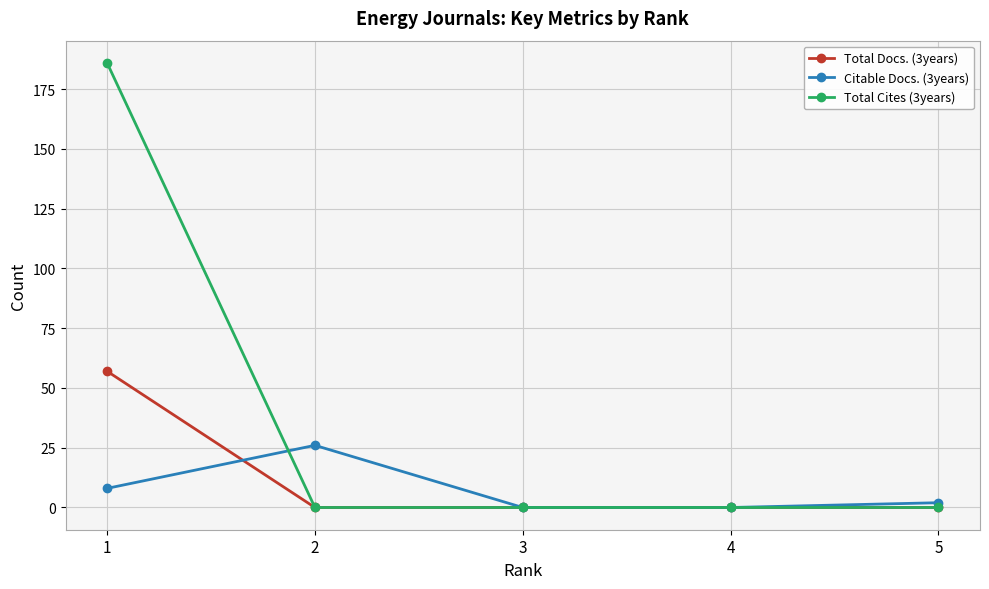

Reading right to left, extract all data points from this chart.

Total Docs. (3years): 5=0	4=0	3=0	2=0	1=57
Citable Docs. (3years): 5=2	4=0	3=0	2=26	1=8
Total Cites (3years): 5=0	4=0	3=0	2=0	1=186